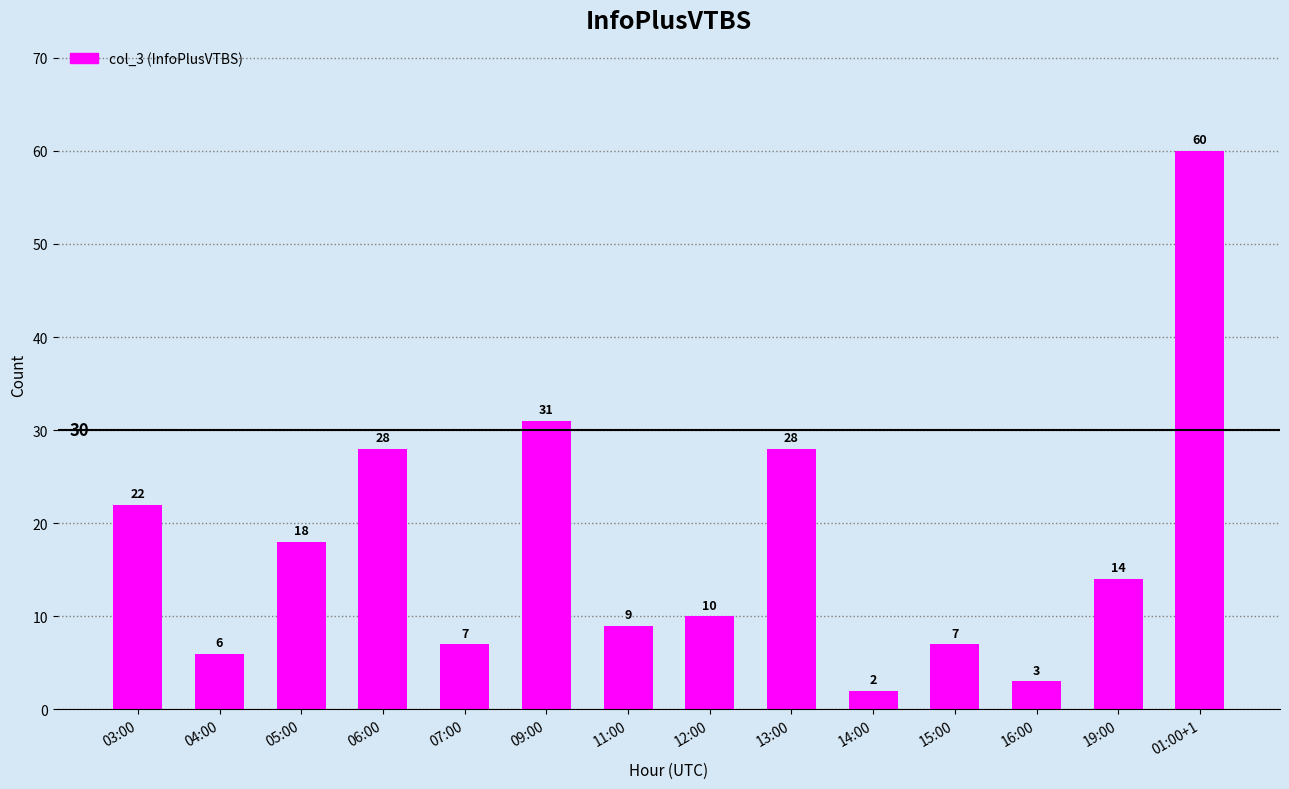

What is the average value?

18